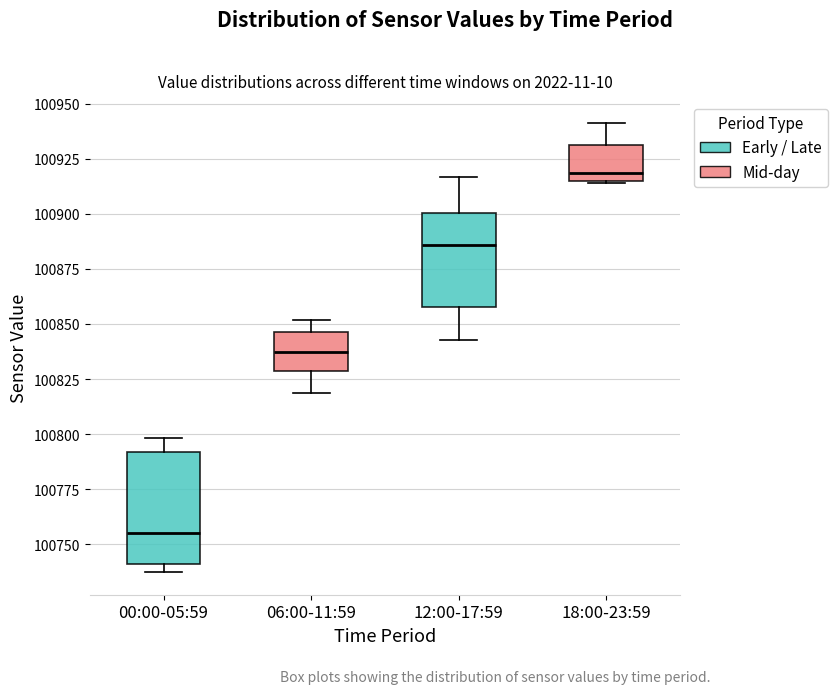

Reading left to right, transcribe this box plot: for each box, give where its median line is, the range the box spans, and where its two whiskers end, as read against the y-axis. The values are not printed on the chart, so give them approximately, as read against the axis.

00:00-05:59: median 100755, box 100740 to 100790, whiskers 100735 to 100800
06:00-11:59: median 100835, box 100830 to 100845, whiskers 100820 to 100850
12:00-17:59: median 100885, box 100860 to 100900, whiskers 100845 to 100915
18:00-23:59: median 100920, box 100915 to 100930, whiskers 100915 to 100940